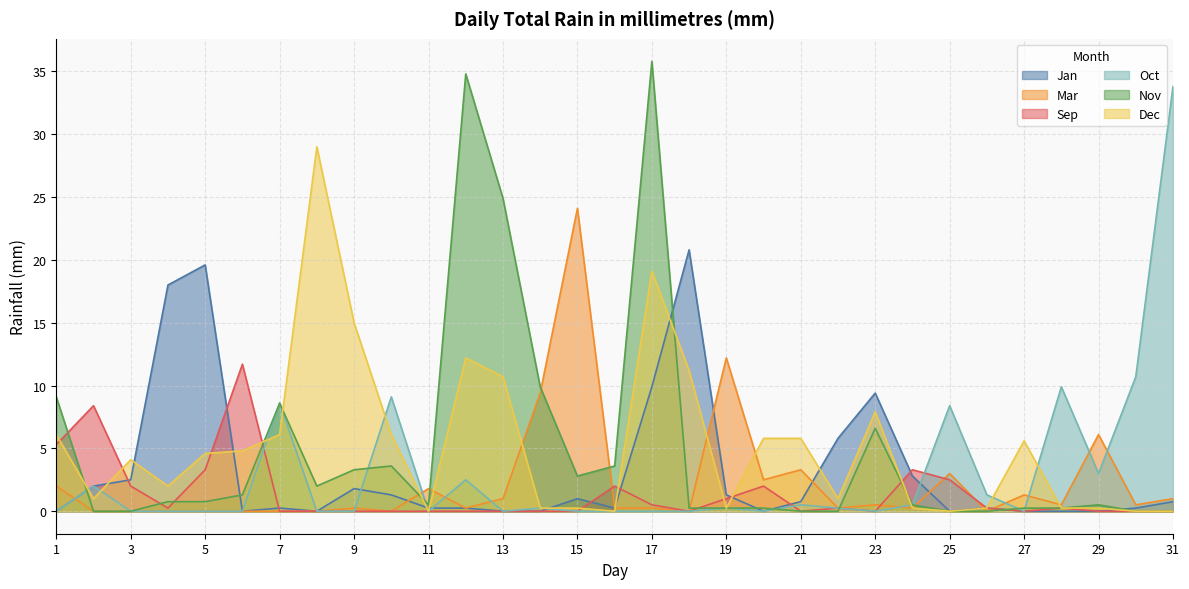

What are all the series names shown in the legend?

Jan, Mar, Sep, Oct, Nov, Dec